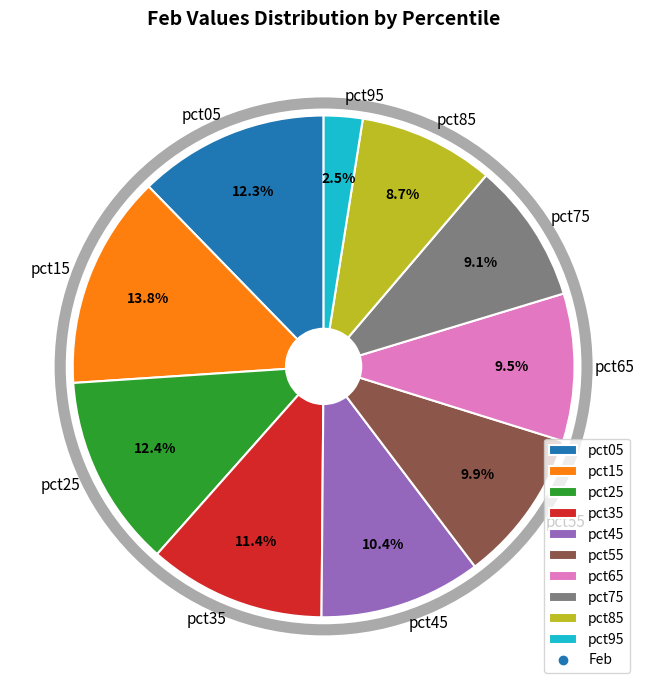

Which category has the smallest portion of the pie?

pct95